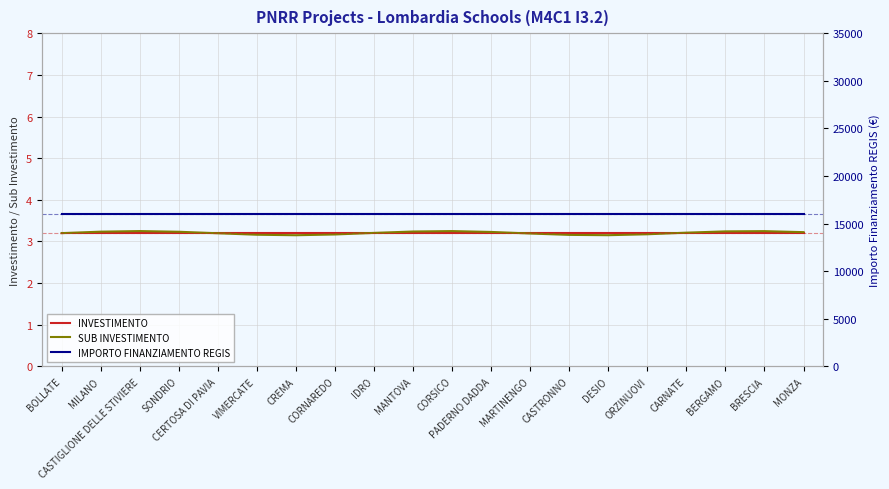

True or false: INVESTIMENTO and IMPORTO FINANZIAMENTO REGIS intersect in this chart.

False